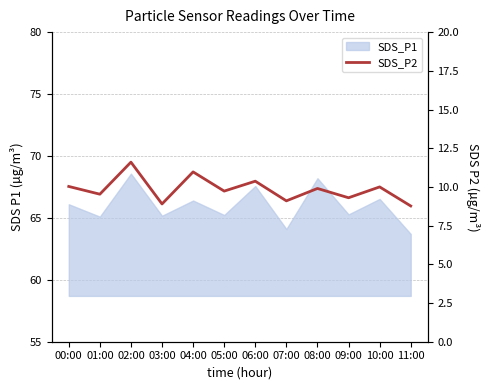

Is this an area chart (filled region under the line)?

No